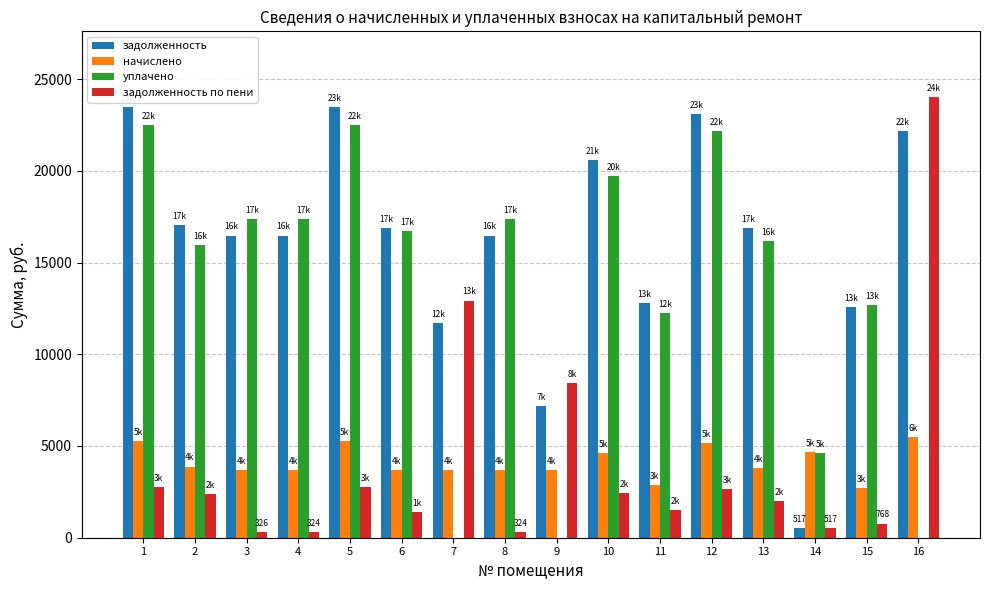

Which series has the largest total across all categories?

задолженность